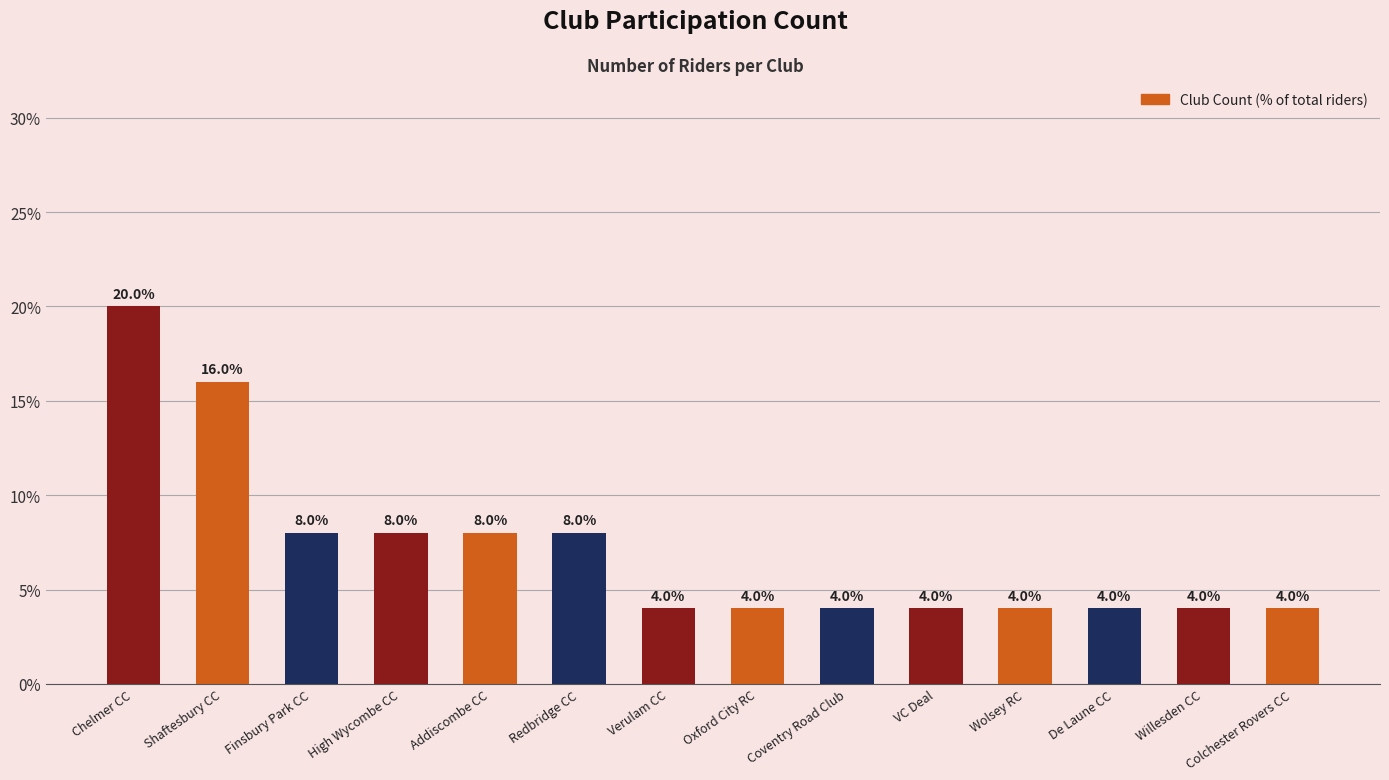

What is the sum of the values at Oxford City RC and VC Deal?

8